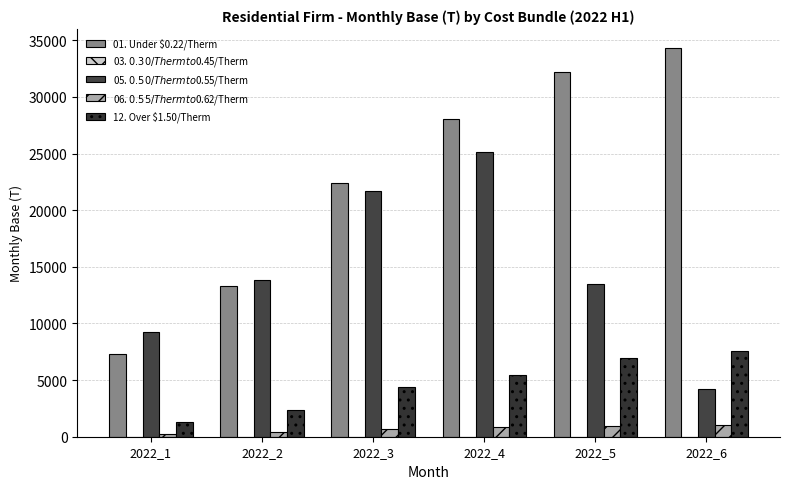

What is the difference between the maximum and second lowest values in the 12. Over $1.50/Therm series?

5197.4